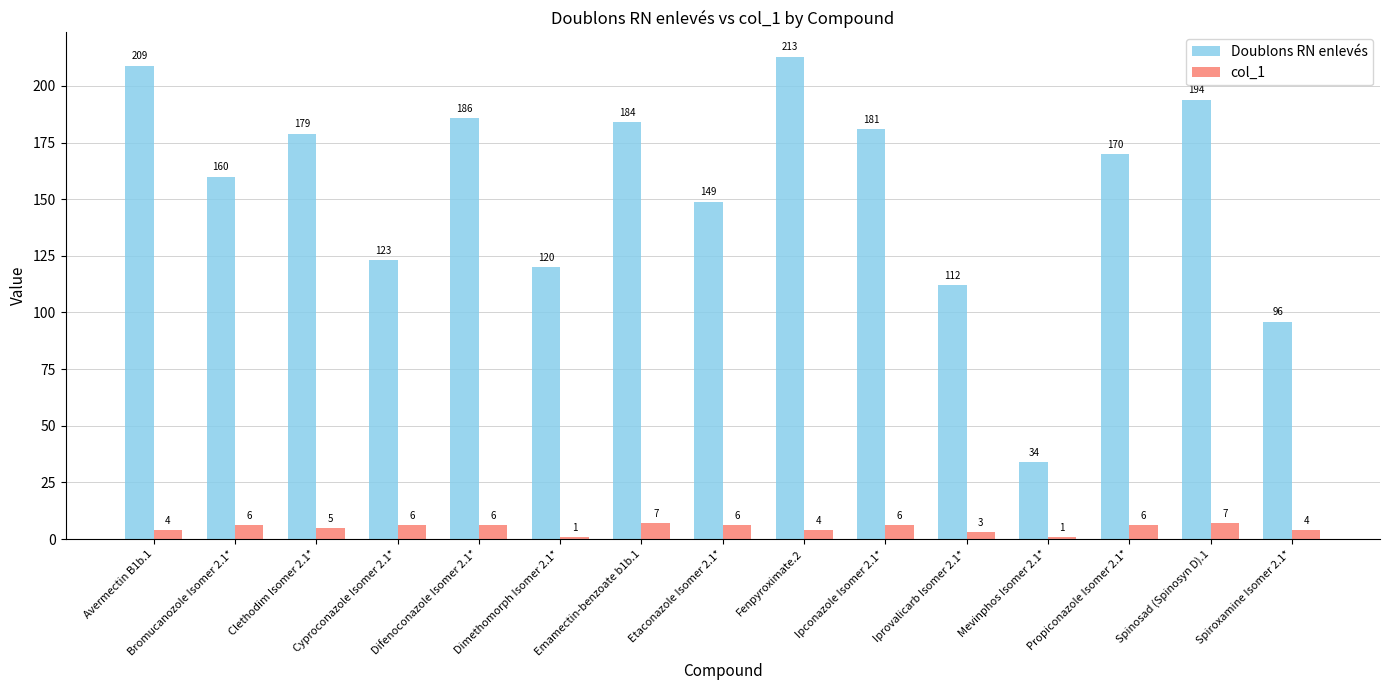

The value of Doublons RN enlevés at Bromucanozole Isomer 2.1* is 276. True or false?

False